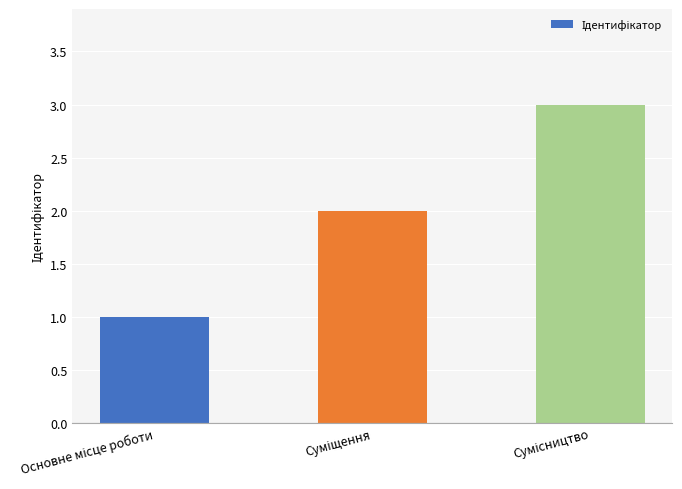

Count the number of data series in this chart.

1